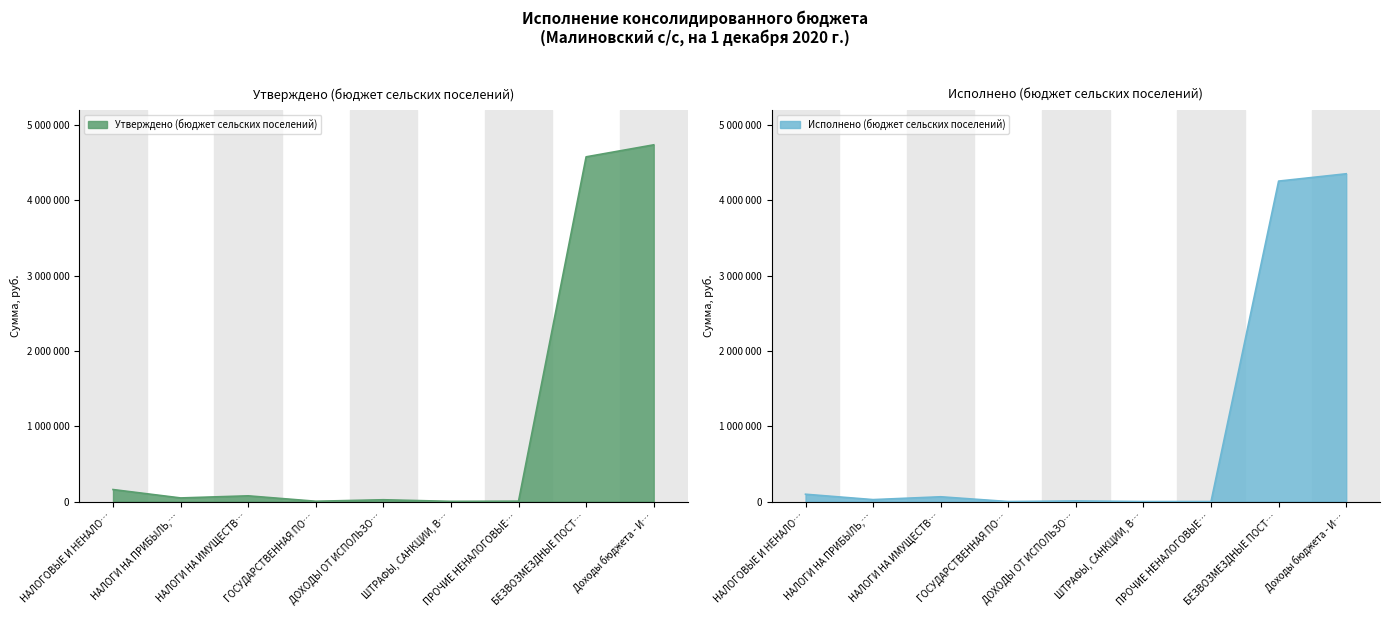

At which category does Исполнено (бюджет сельских поселений) reach its first local peak?

НАЛОГИ НА ИМУЩЕСТВ…